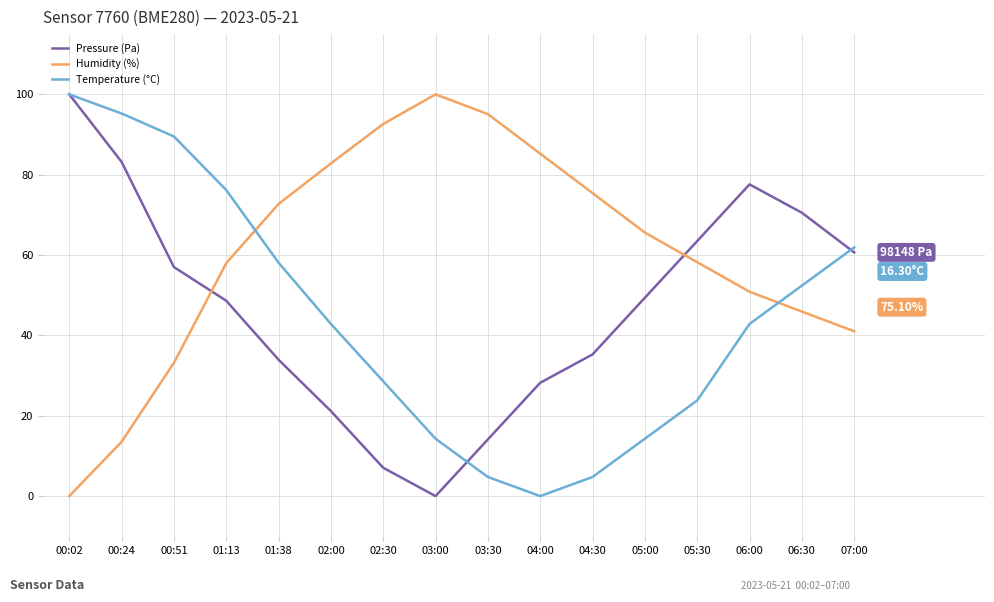

At 01:38, list the series in order from largest to smallest.

Humidity (%), Temperature (°C), Pressure (Pa)